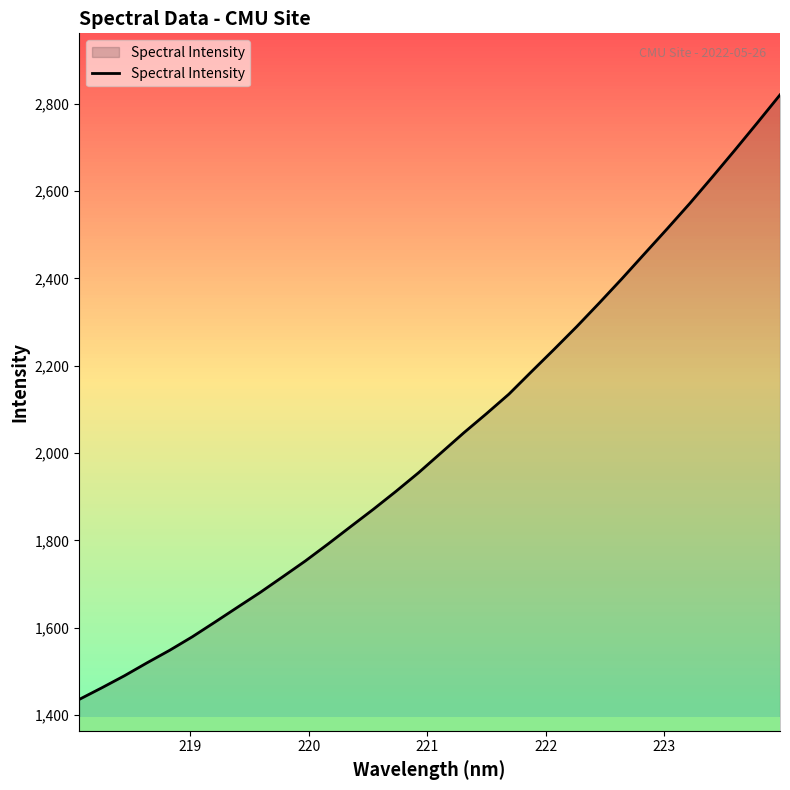

What is the maximum value shown in the chart?

2820.8